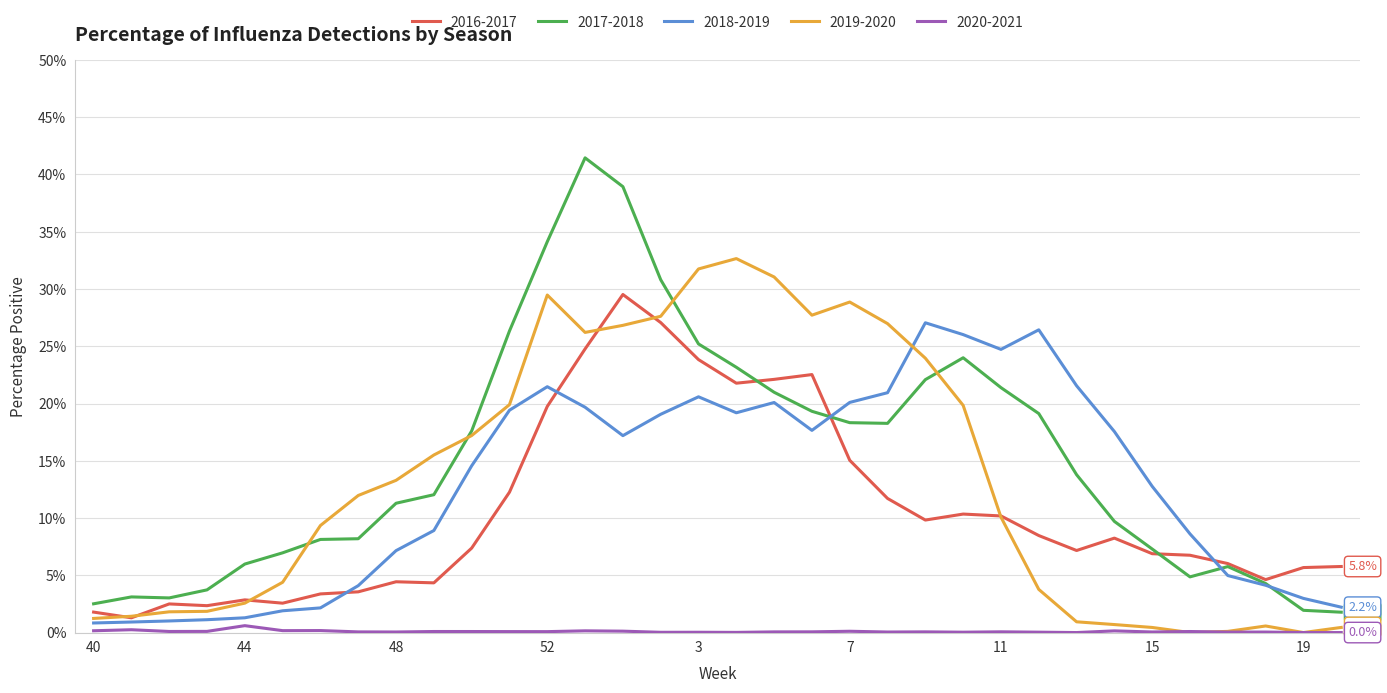

How many interior local valleys does the 2017-2018 series have?

3